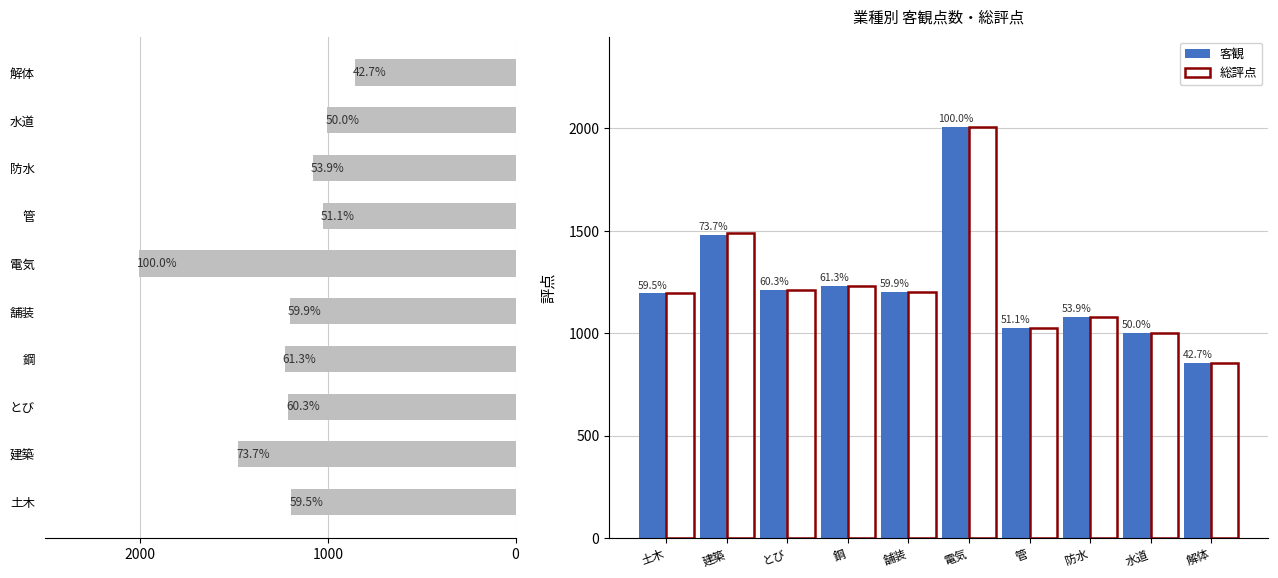

The 客観 series shows 2630 at 電気. True or false?

False